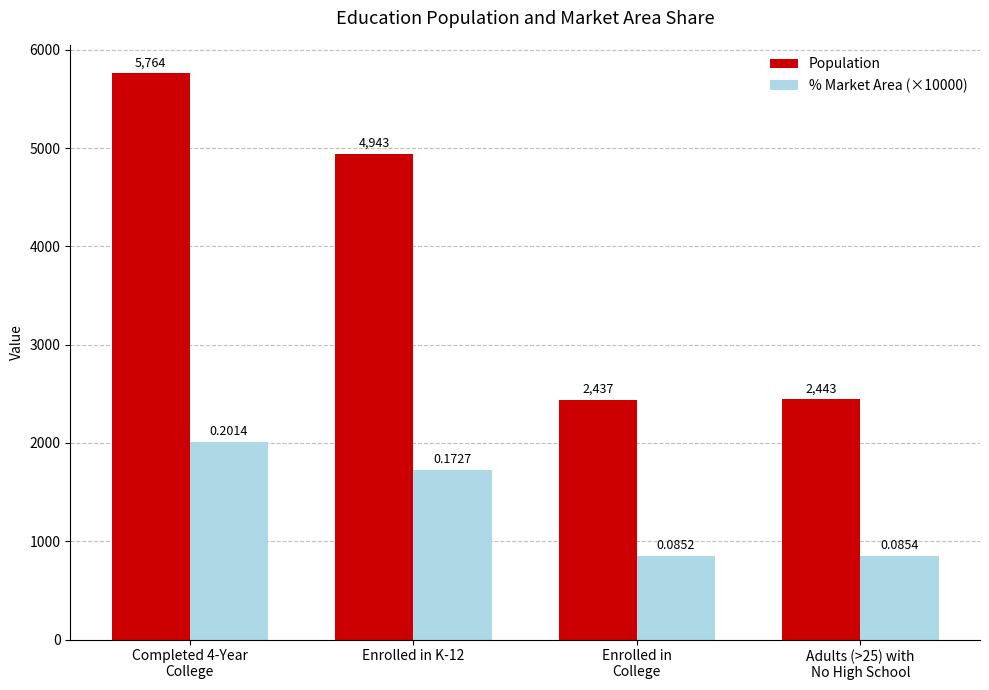

At which category is the sum across all series the highest?

Completed 4-Year
College